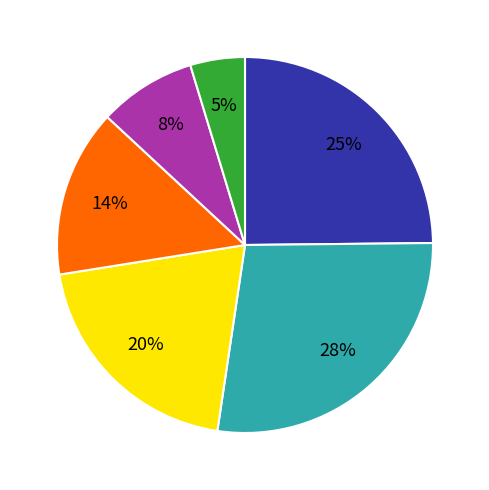

To the nearest percent, what is the difference between the largest and smallest slice percentages?

23%